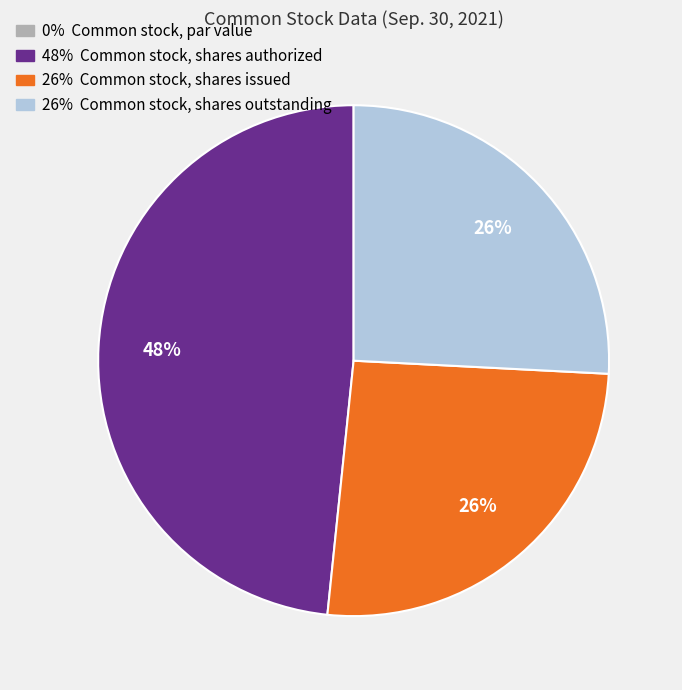

To the nearest percent, what is the difference between the largest and smallest slice percentages?

48%